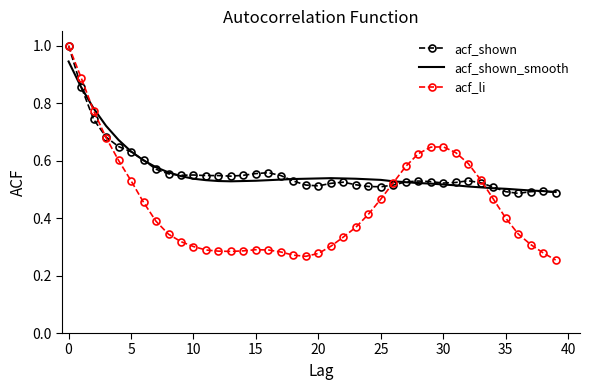

Which series has the widest spread of values?

acf_li